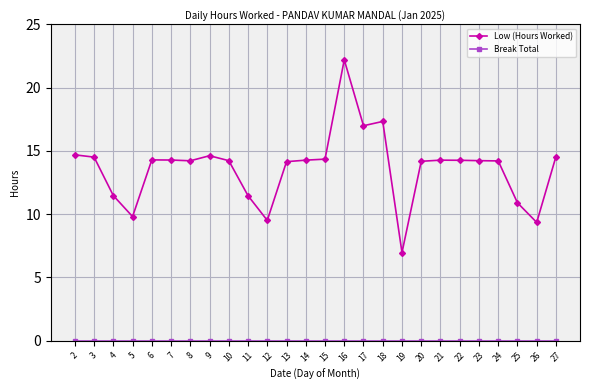

At which label does Low (Hours Worked) reach its minimum?

19